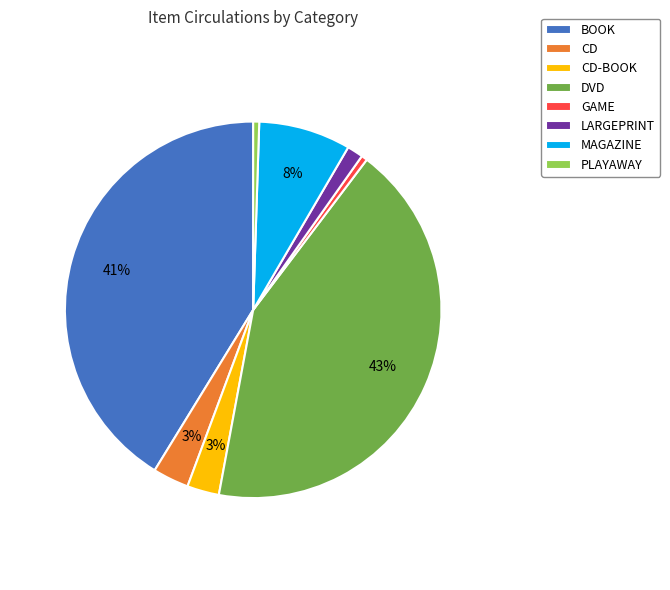

To the nearest percent, what is the difference between the LARGEPRINT and BOOK slice percentages?

40%